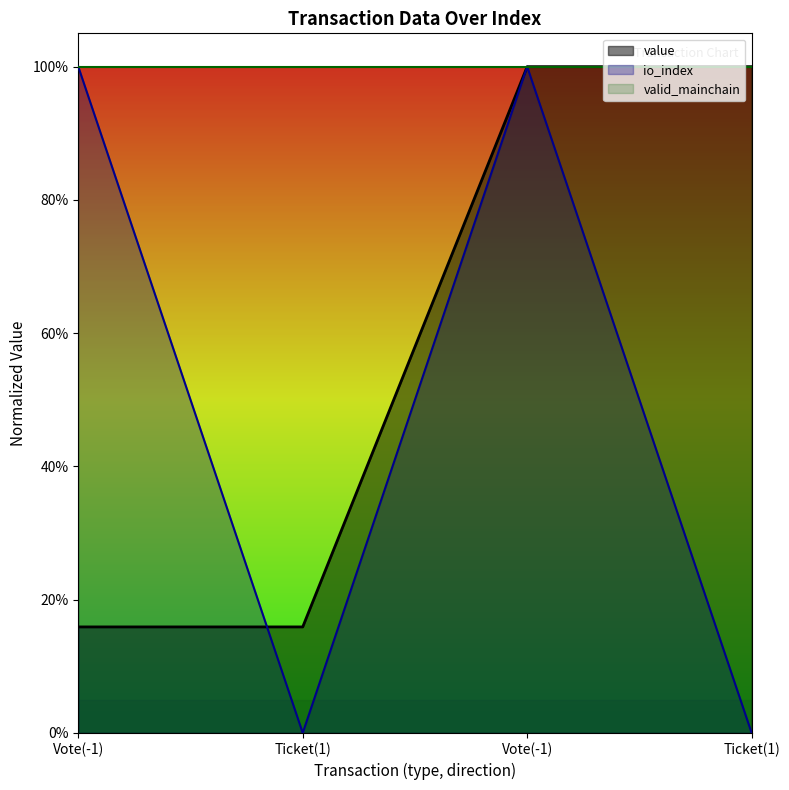

Which label corresponds to the largest value in the chart?

Vote(-1)